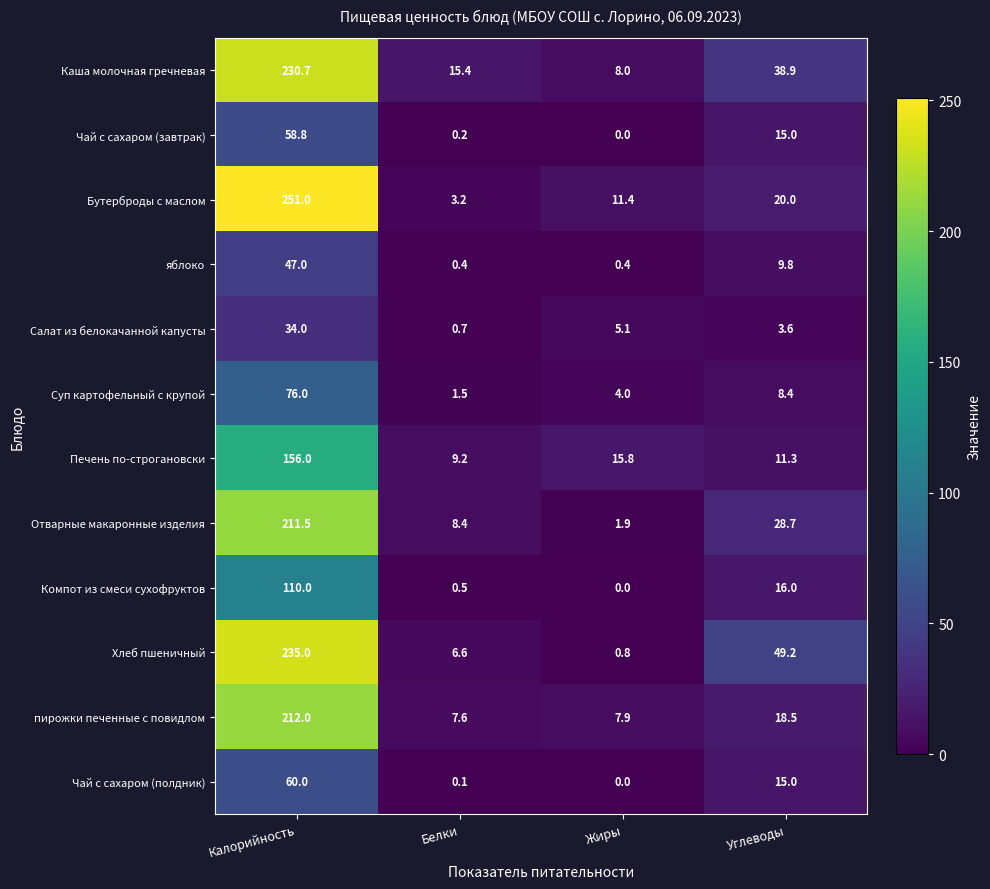

List the labels in order of пирожки печенные с повидлом value, largest first.

Калорийность, Углеводы, Жиры, Белки